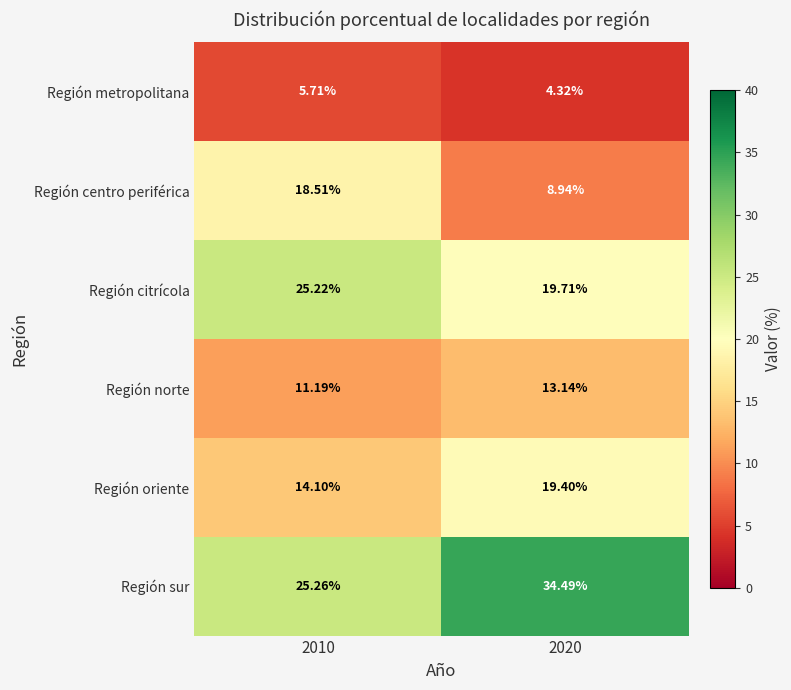

How many distinct data groups are displayed?

6